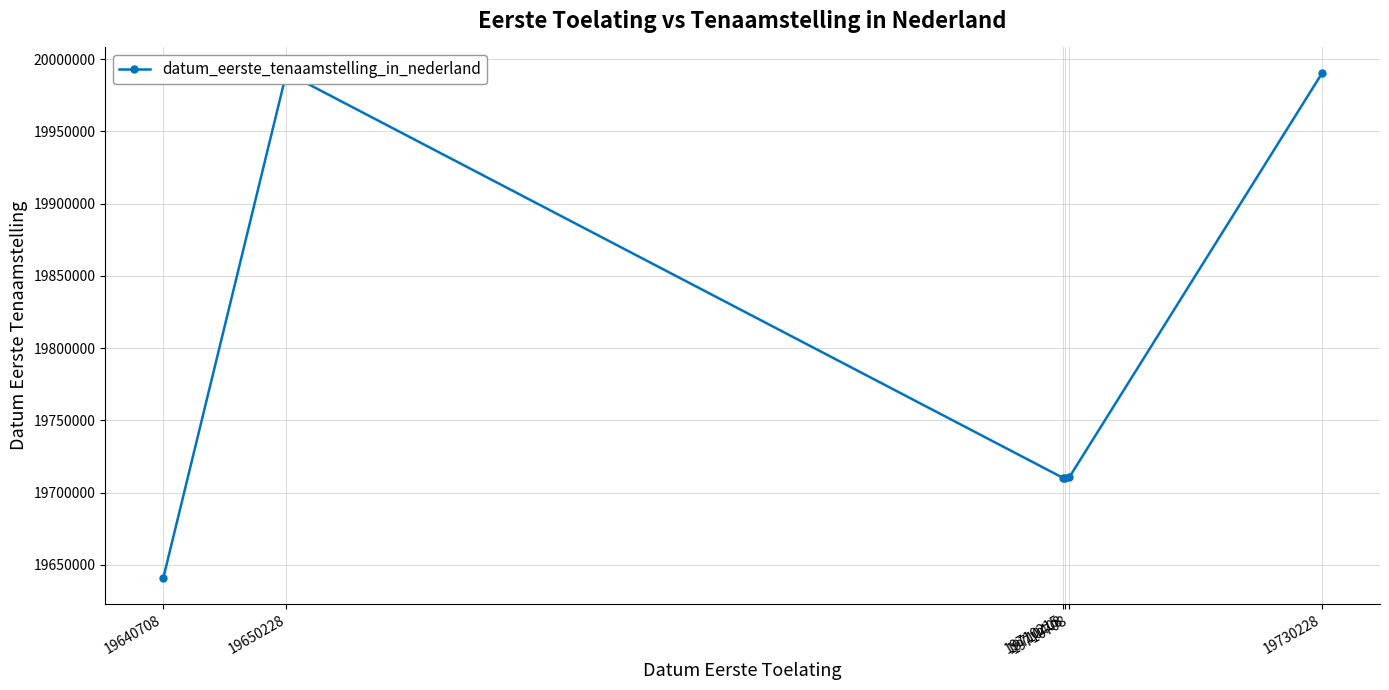

List the labels in order of value, largest first.

19650228, 19730228, 19710708, 19710408, 19710215, 19640708